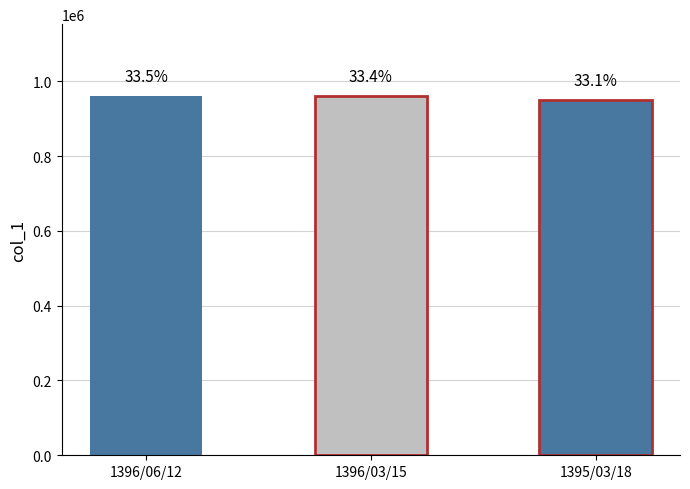

Where does the data first go above 960315?

1396/06/12